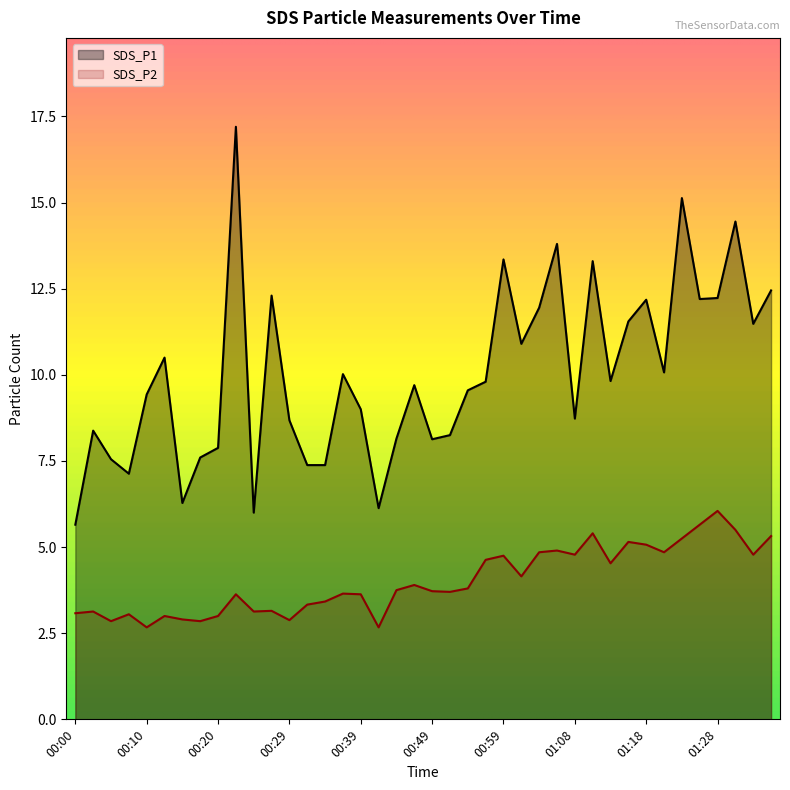

Reading left to right, extract all data points from this chart.

SDS_P1: 5.7	8.4	7.5	7.1	9.4	10.5	6.3	7.6	7.9	17.2	6.0	12.3	8.7	7.4	7.4	10.0	9.0	6.1	8.2	9.7	8.1	8.2	9.6	9.8	13.3	10.9	11.9	13.8	8.7	13.3	9.8	11.6	12.2	10.1	15.1	12.2	12.2	14.4	11.5	12.4
SDS_P2: 3.1	3.1	2.9	3.0	2.7	3.0	2.9	2.9	3.0	3.6	3.1	3.1	2.9	3.3	3.4	3.6	3.6	2.7	3.8	3.9	3.7	3.7	3.8	4.6	4.8	4.2	4.8	4.9	4.8	5.4	4.5	5.2	5.1	4.8	5.2	5.7	6.0	5.5	4.8	5.3